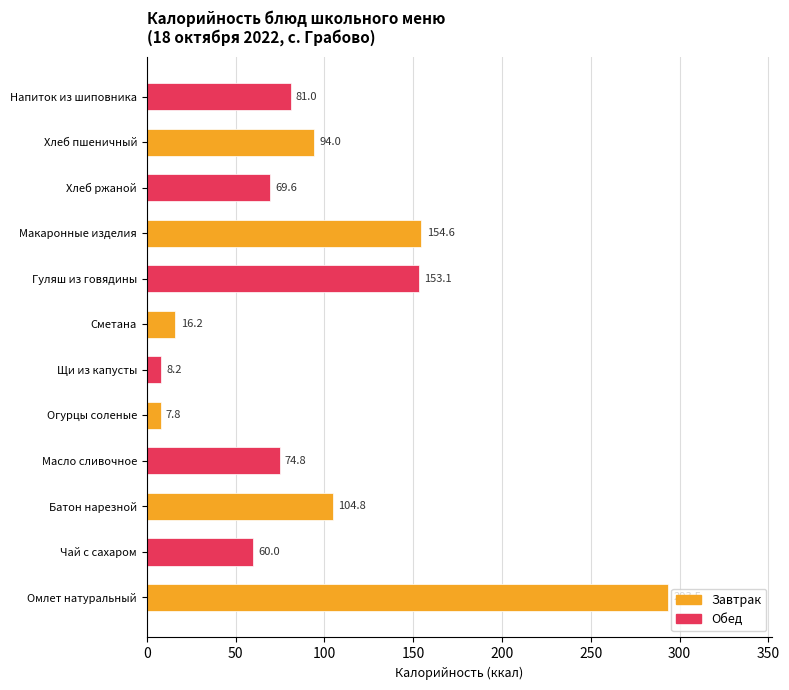

True or false: the data shows 21.0 at Чай с сахаром.

False